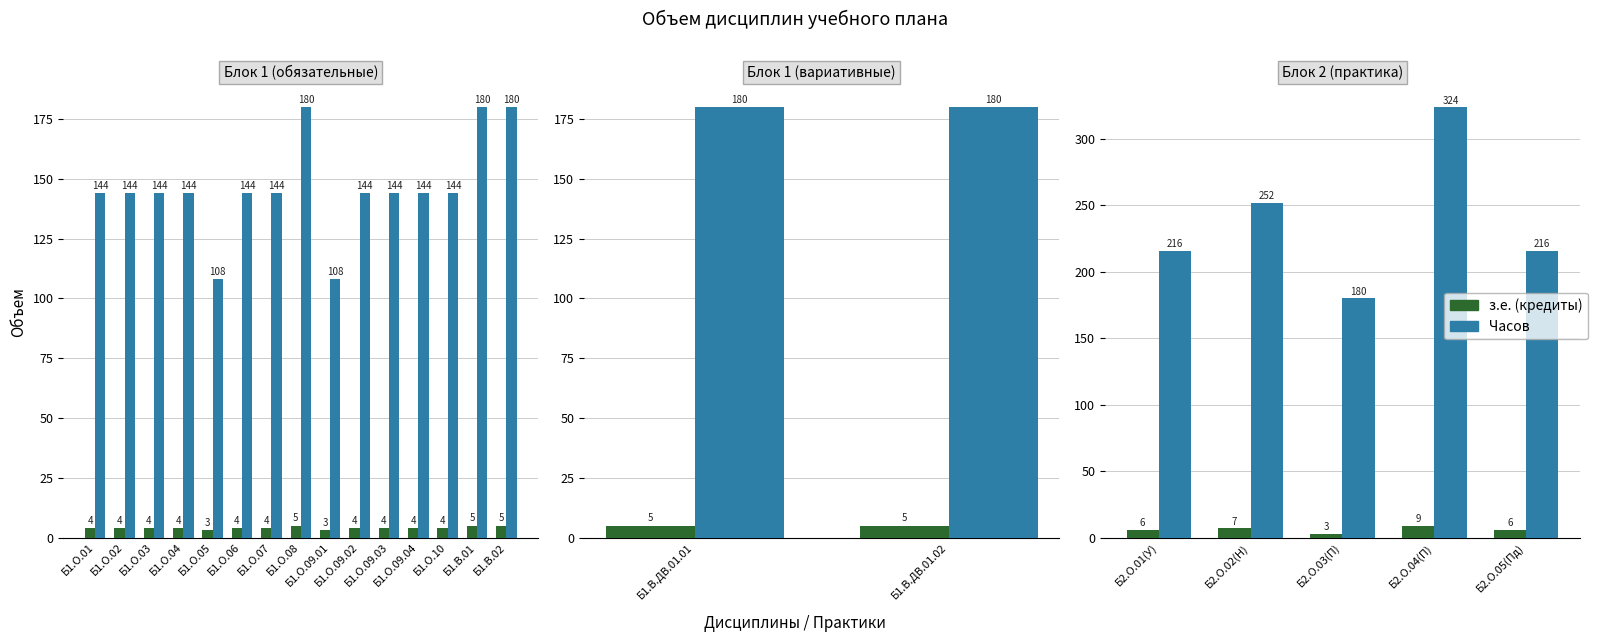

List the series in order of their peak value, lowest first.

з.е. (кредиты), Часов